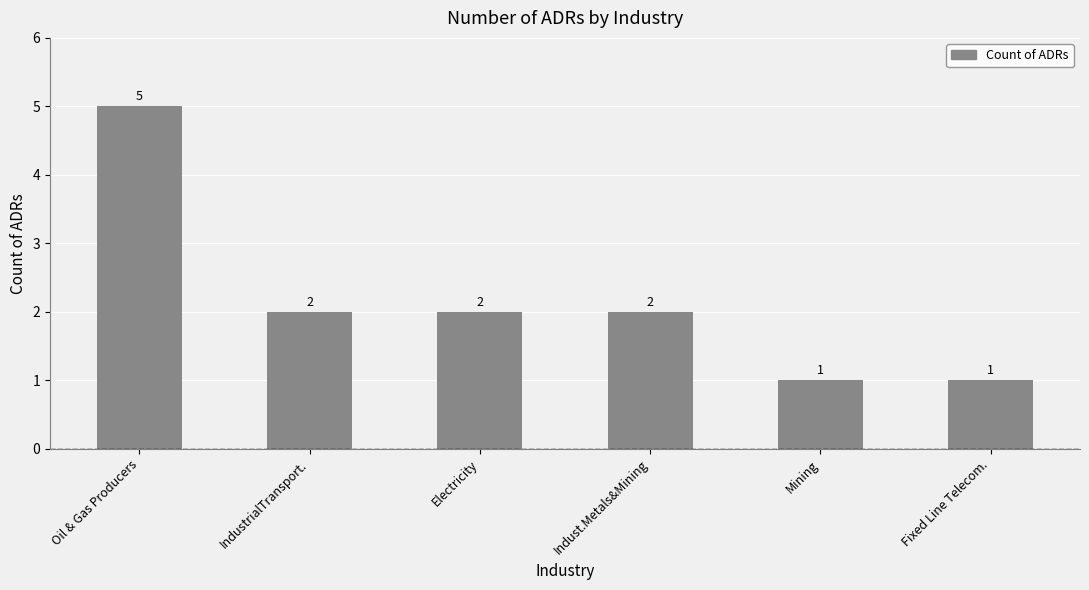

The value at Mining is 2. True or false?

False